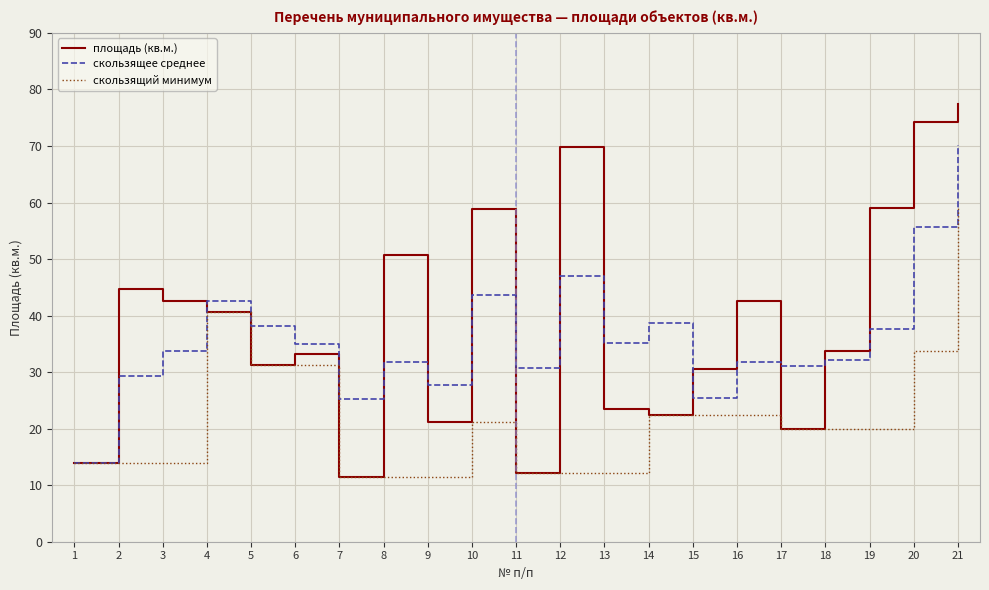

What is the difference between the highest and lowest values at 10?

37.7